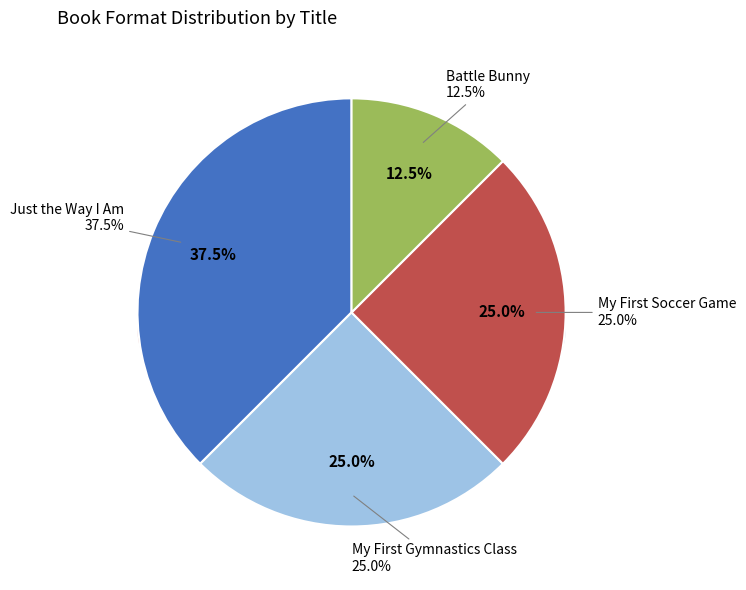

Rank the categories by value from highest to lowest.

Just the Way I Am, My First Gymnastics Class, My First Soccer Game, Battle Bunny